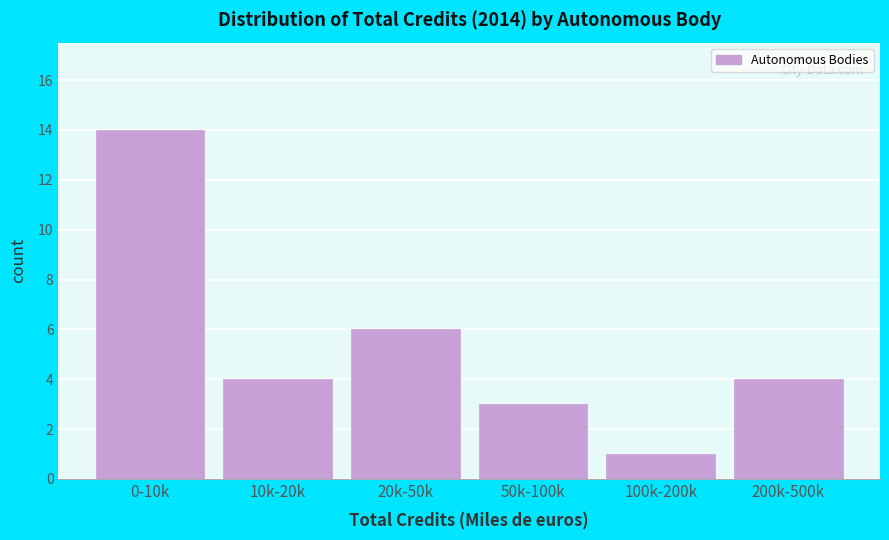

Reading left to right, extract all data points from this chart.

0-10k=14	10k-20k=4	20k-50k=6	50k-100k=3	100k-200k=1	200k-500k=4